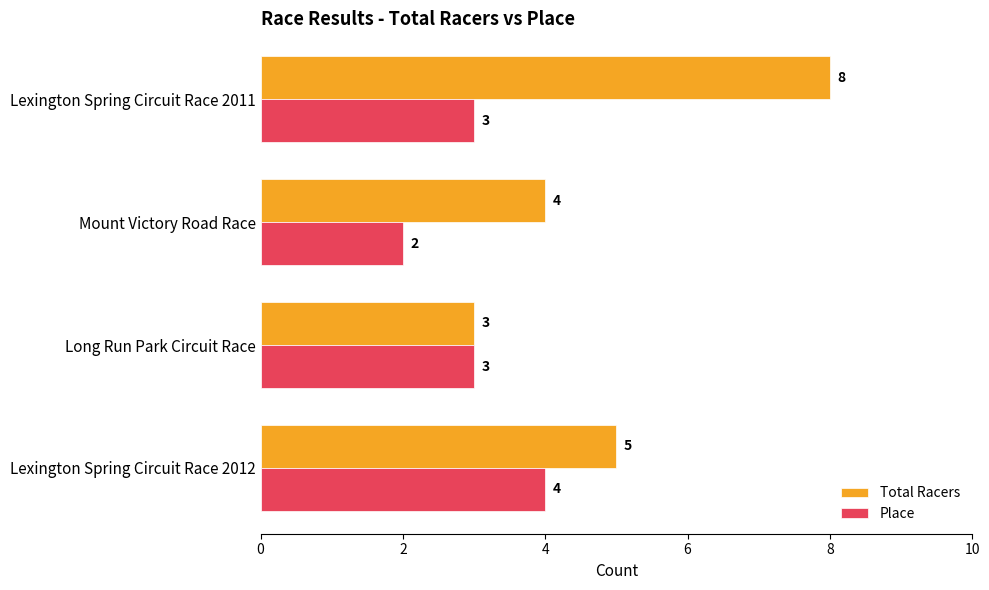

What is the difference between the maximum and minimum values in the Total Racers series?

5